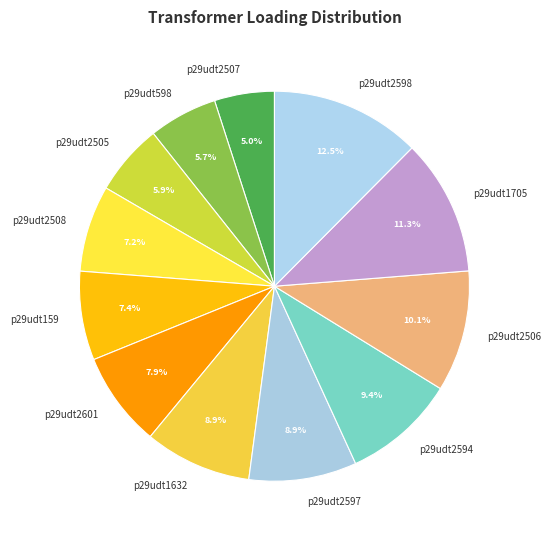

Which slice is the largest?

p29udt2598